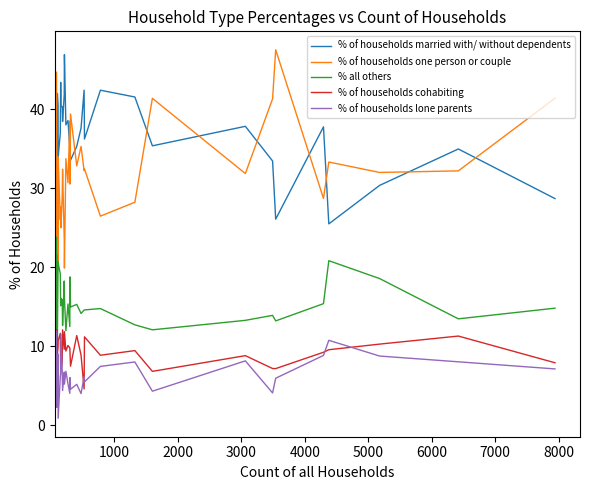

What is the minimum value shown in the chart?

0.9